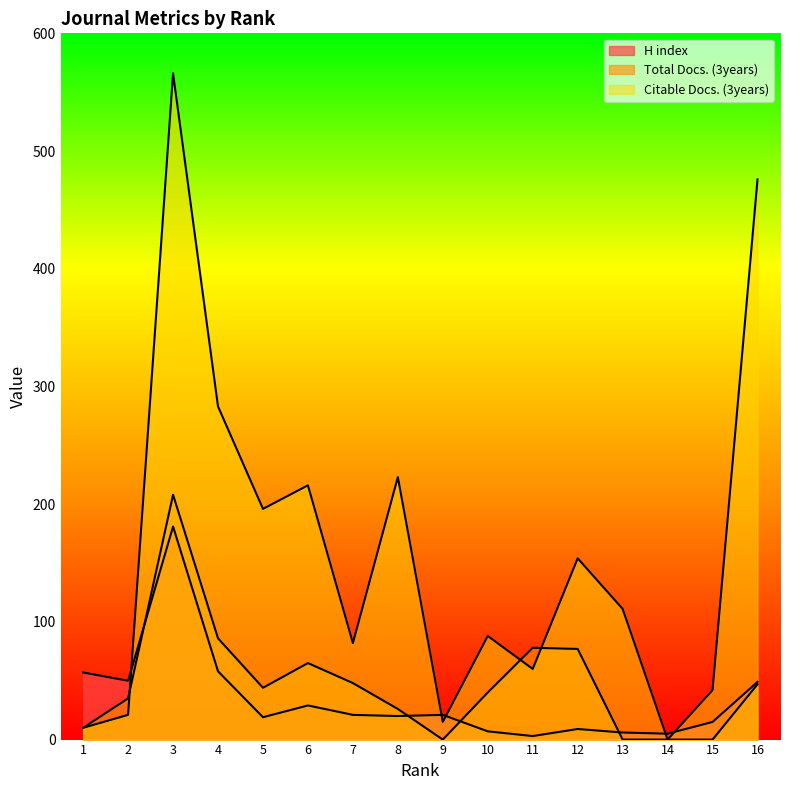

Does the chart display data point markers on the line(s)?

No